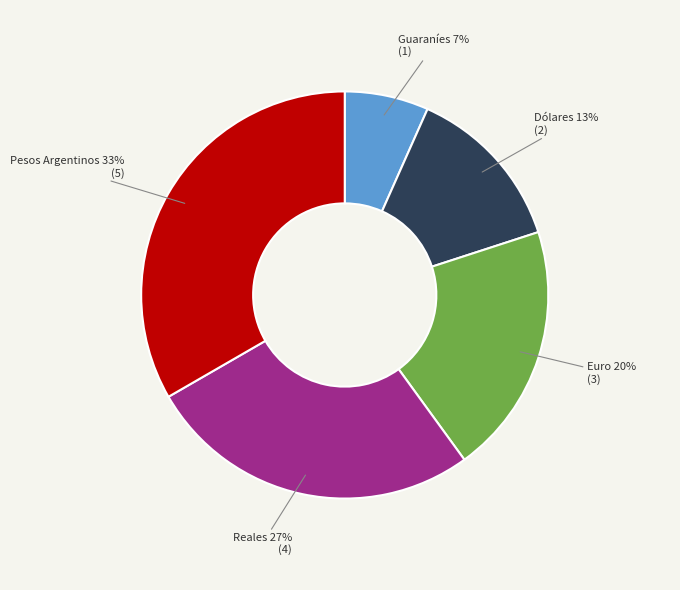

Which has a higher value, Euro or Reales?

Reales